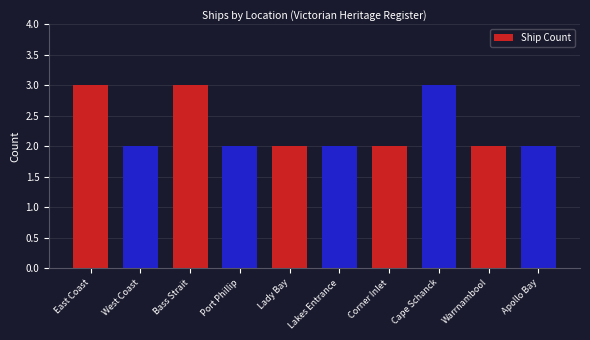

Reading right to left, transcribe all the data shown in this chart.

2	2	3	2	2	2	2	3	2	3